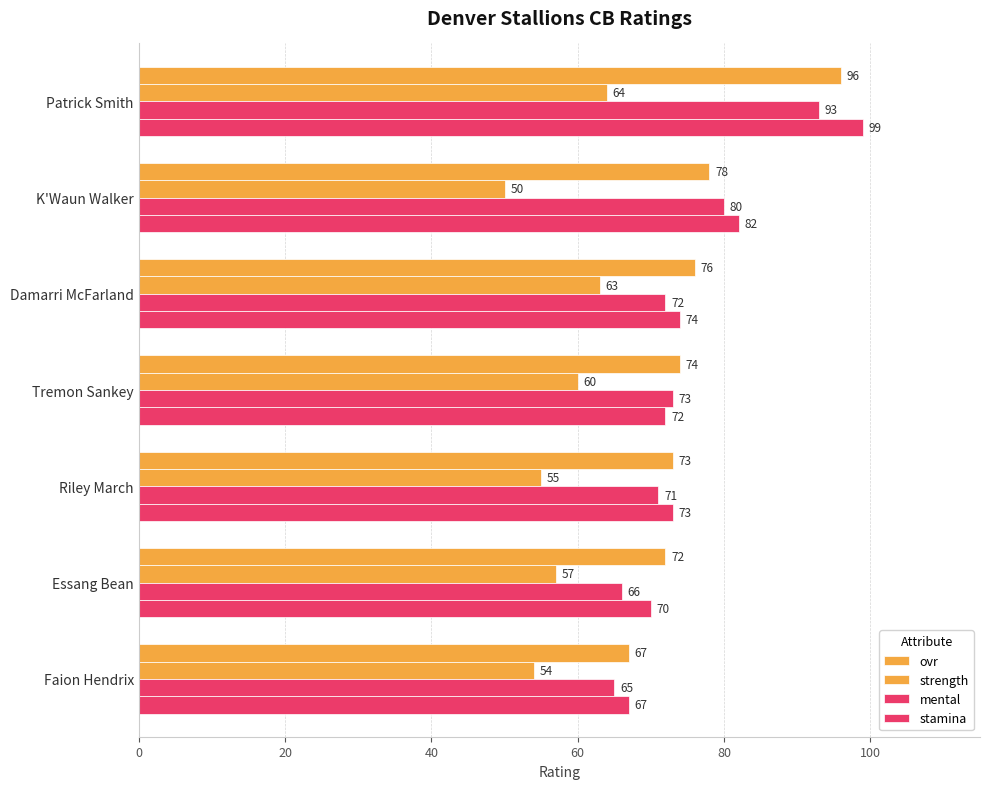

What is the difference between the maximum and minimum values in the mental series?

28